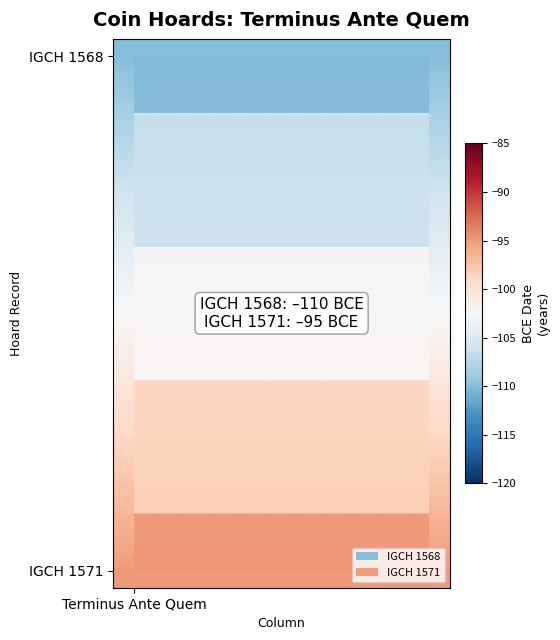

What is the smallest value displayed?

-110